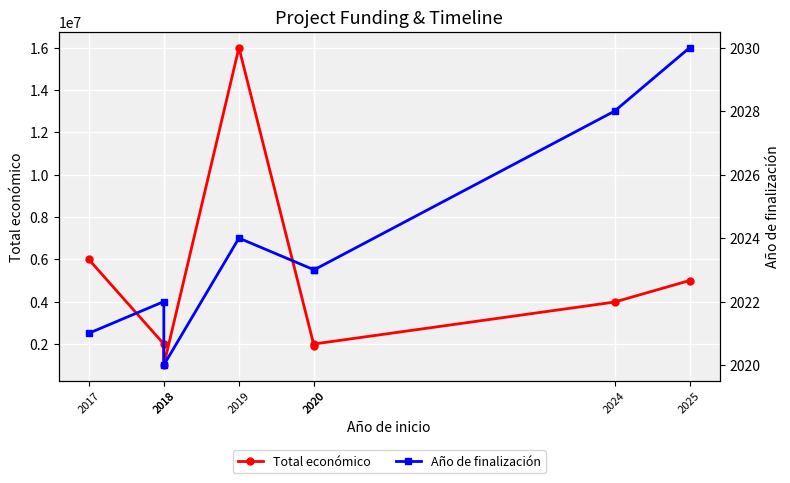

List the labels in order of Año de finalización value, smallest first.

2018, 2017, 2018, 2020, 2020, 2019, 2024, 2025